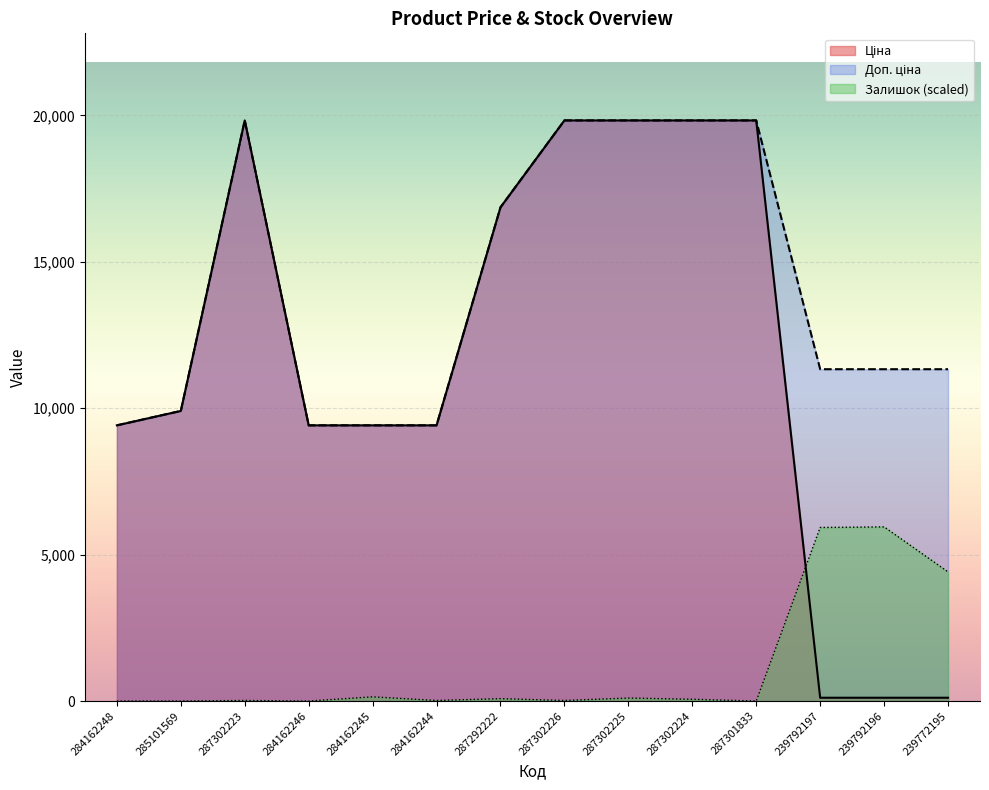

List the series in order of their peak value, lowest first.

Залишок, Ціна, Доп. ціна